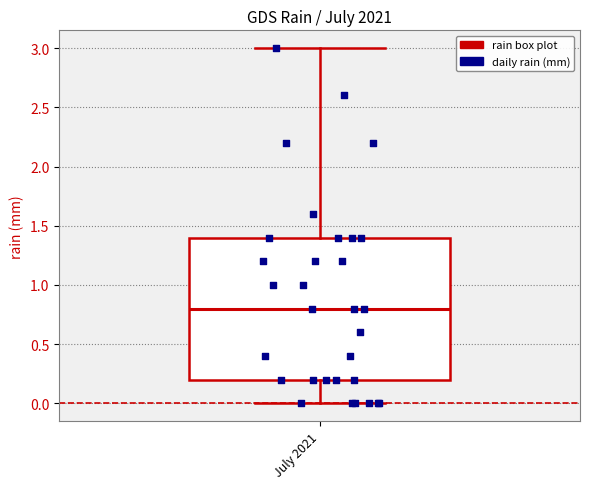

Read this box plot against the y-axis: the position of the median line, the range covered by the box, and the ends of both whiskers. The values are not printed on the chart, so give them approximately, as read against the axis.

median 0.8, box 0.2 to 1.4, whiskers 0.0 to 3.0